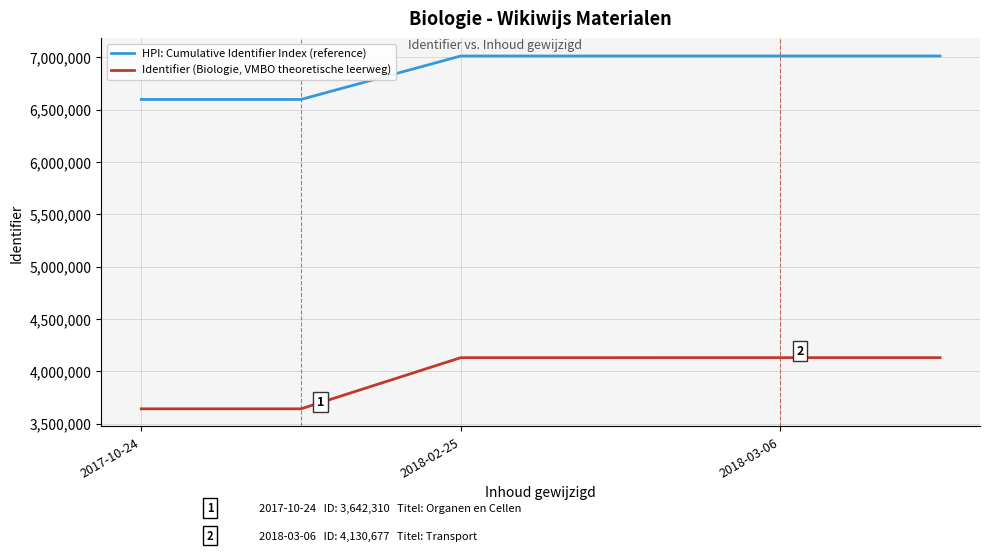

True or false: Identifier (Biologie, VMBO theoretische leerweg) and HPI: Cumulative Identifier Index (reference) intersect in this chart.

False